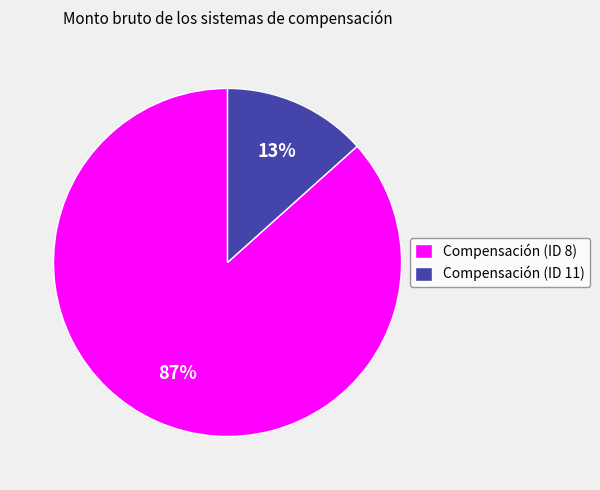

Is there any slice that represents more than half of the pie?

Yes